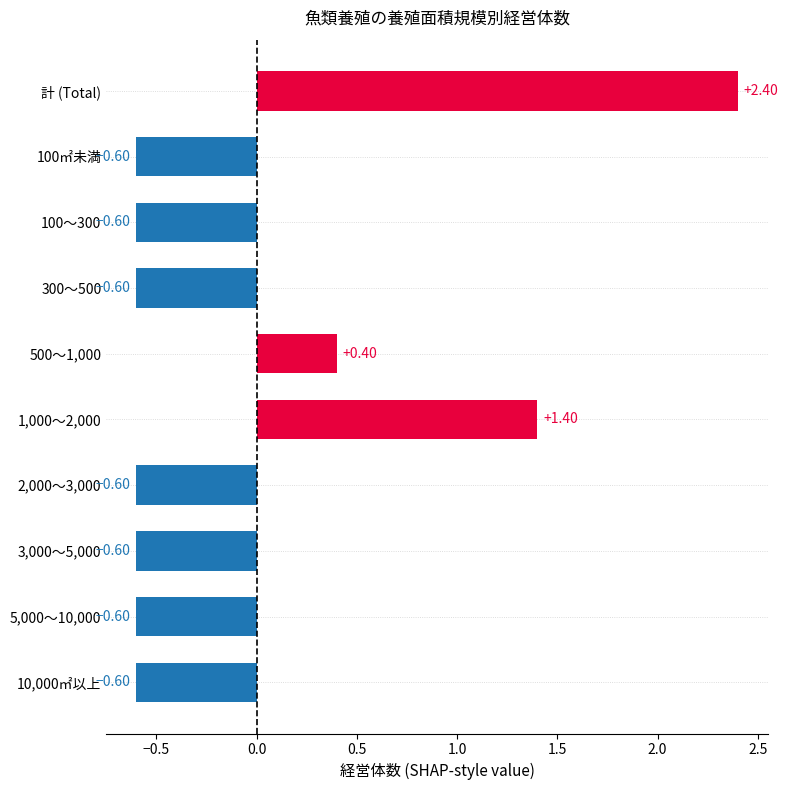

What is the sum of the values at 3,000～5,000 and 2,000～3,000?

-1.2